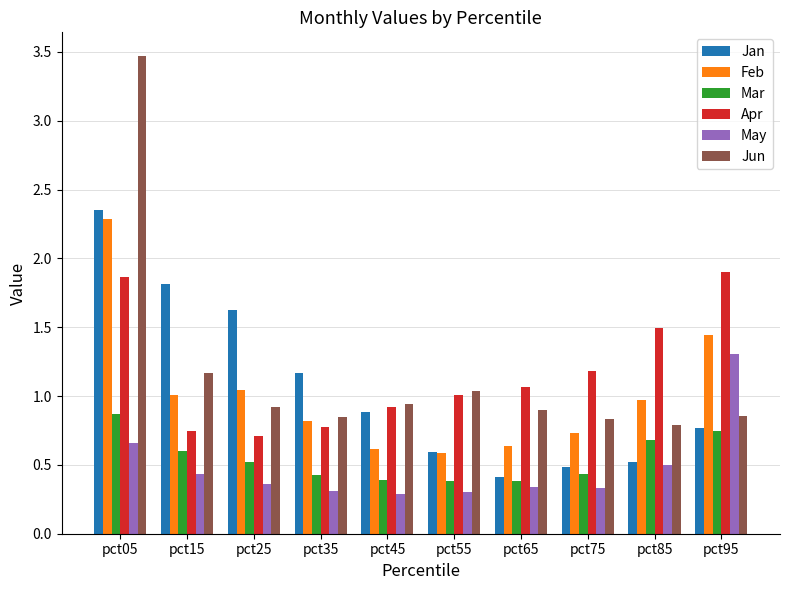

How many bars are there in total?

60